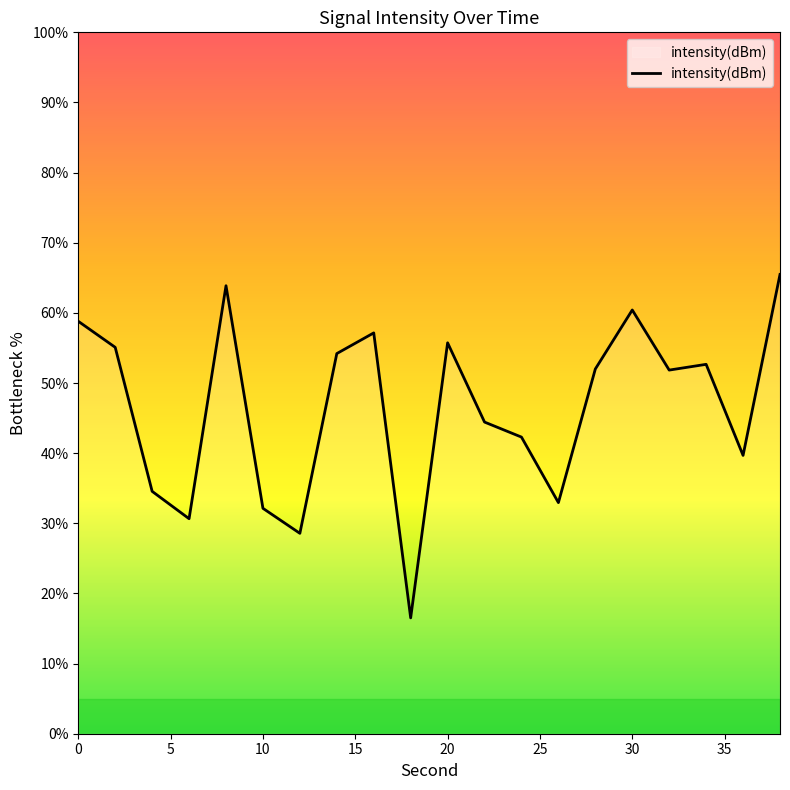

What is the greatest value displayed?

65.5